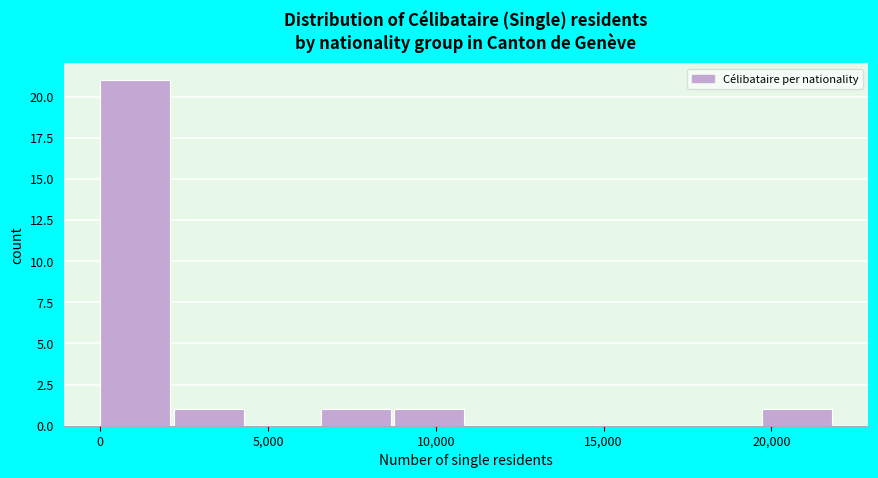

Reading left to right, transcribe this chart: for each bar, give the range it covers on the x-axis and its height. Neither the bar edges nor the heights are printed on the chart, so give them approximately, as read against the axes.

0 to 2000: 21
2000 to 4500: 1
4500 to 6500: 0
6500 to 9000: 1
9000 to 11000: 1
11000 to 13000: 0
13000 to 15500: 0
15500 to 17500: 0
17500 to 19500: 0
19500 to 22000: 1